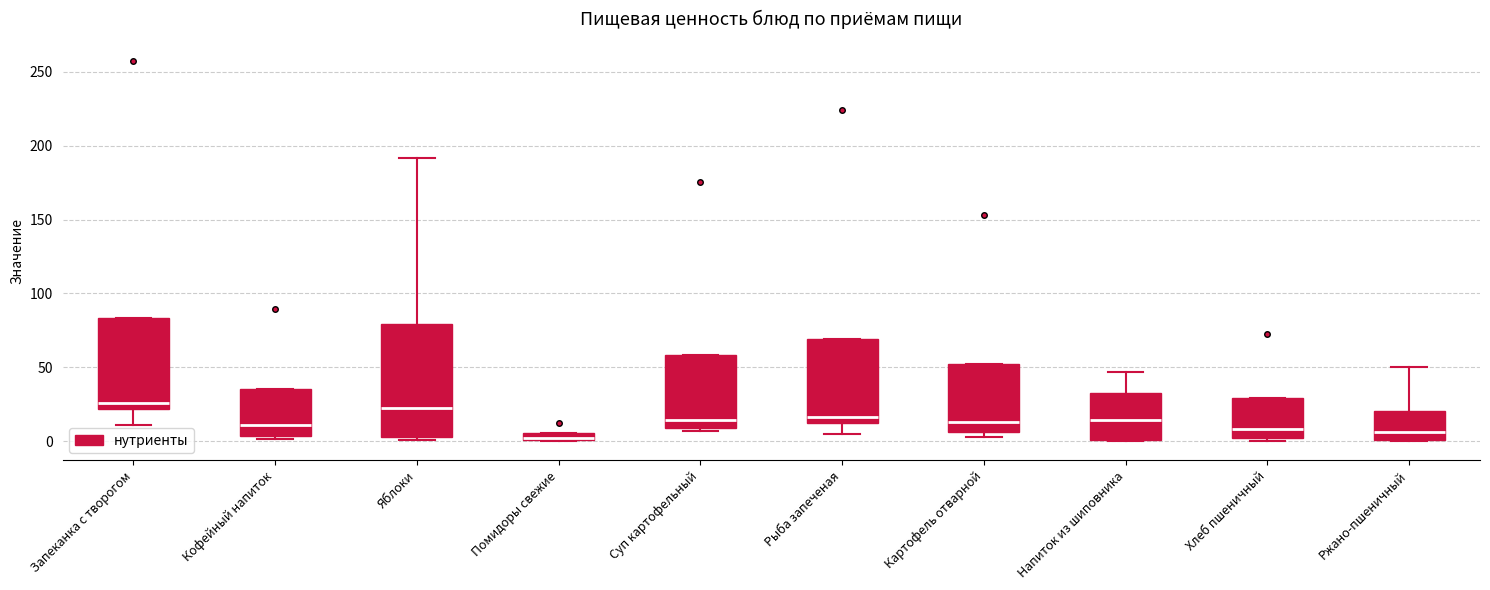

Comparing the boxes themselves (not the whiskers), which one is the tallest?

Яблоки